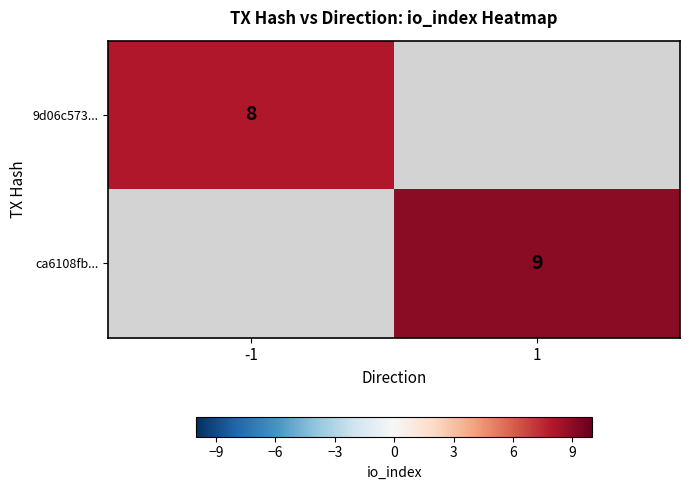

What is the greatest value displayed?

9.0